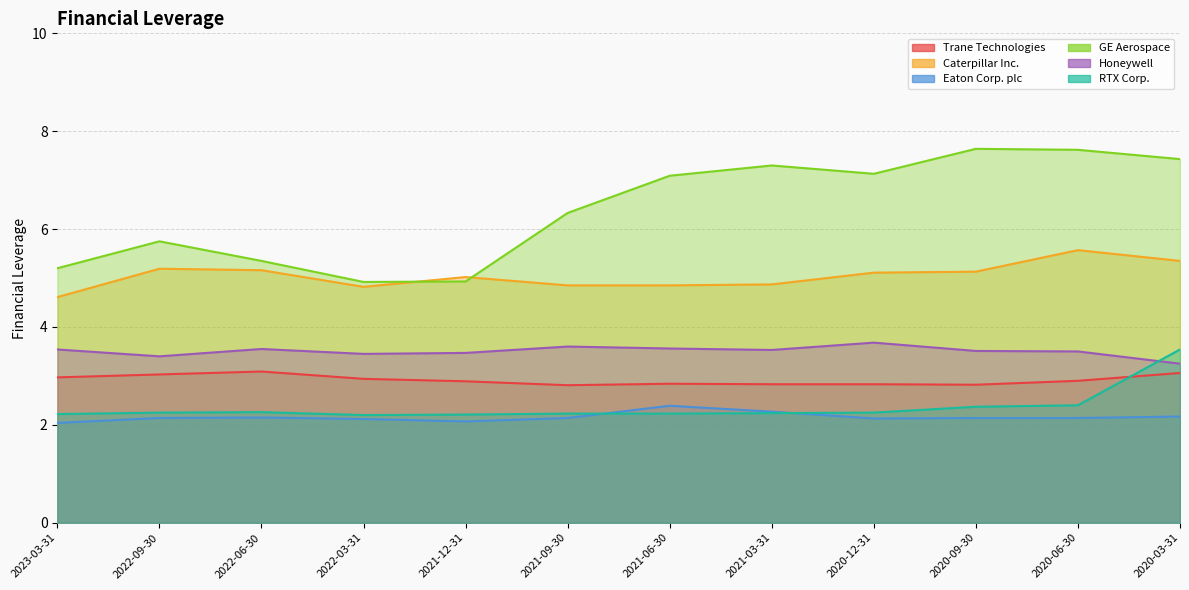

How many lines are shown in the chart?

6